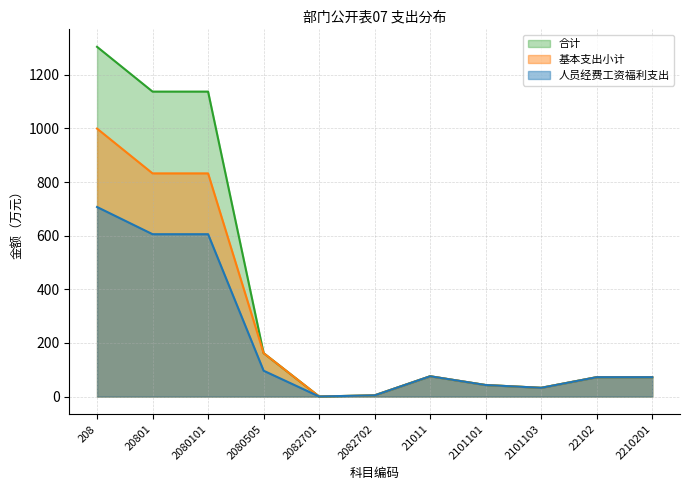

Which series has the largest total across all categories?

合计